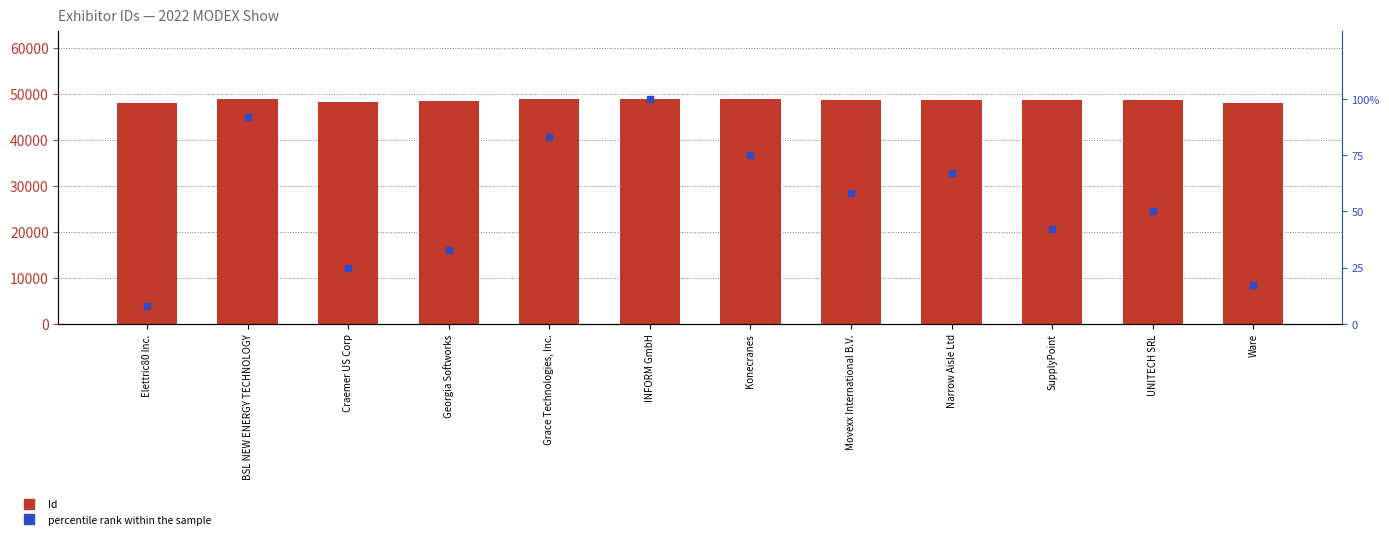

Which series reaches the minimum Y coordinate?

percentile rank within the sample